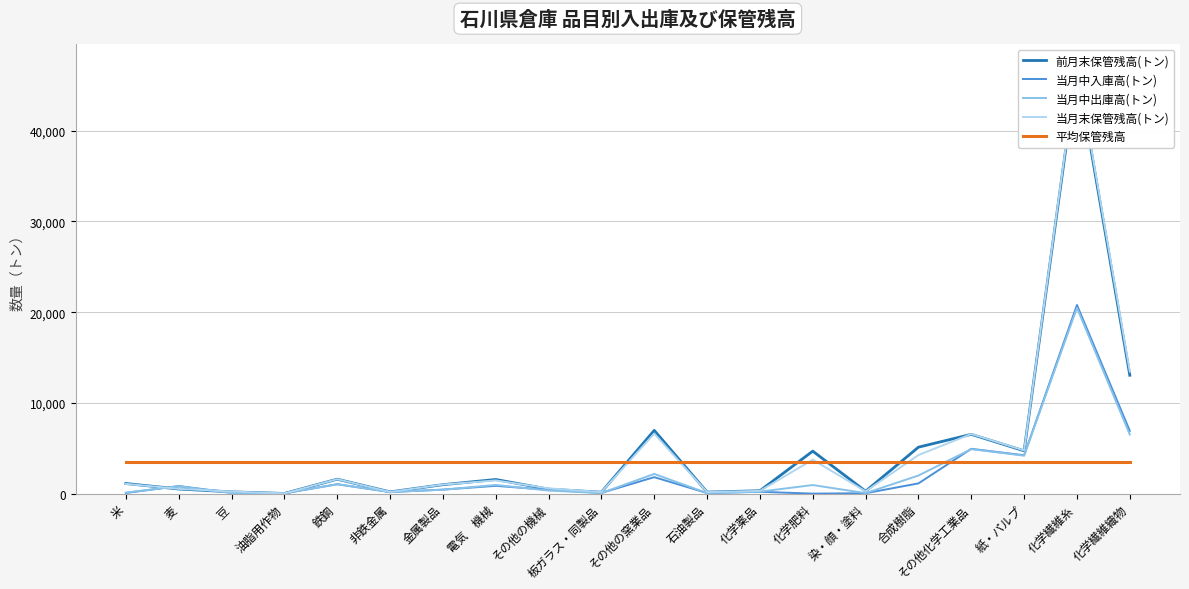

In 当月中入庫高(トン), how many points are higher than both neighbors (excluding endpoints)?

7